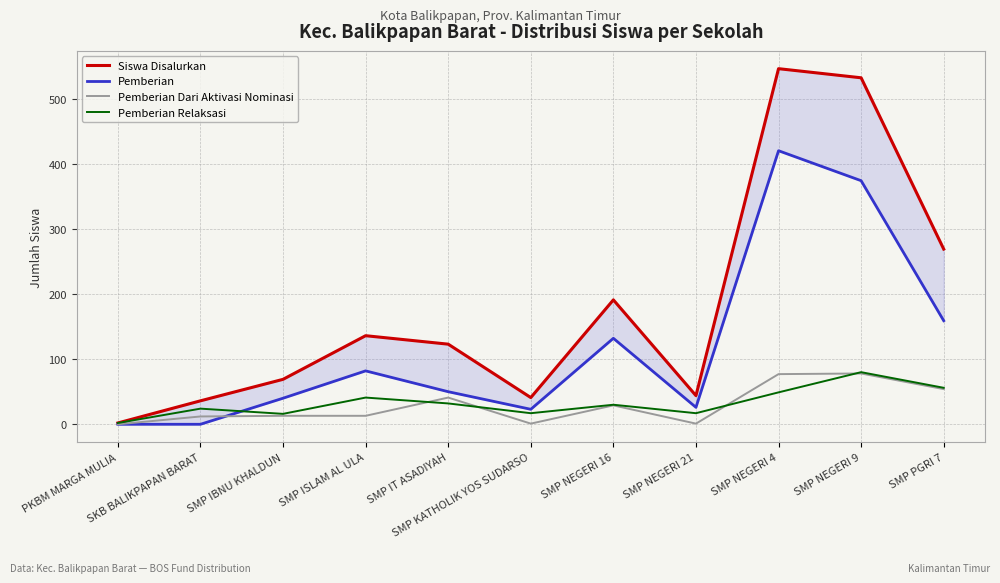

True or false: Pemberian Relaksasi and Siswa Disalurkan cross at least once.

False